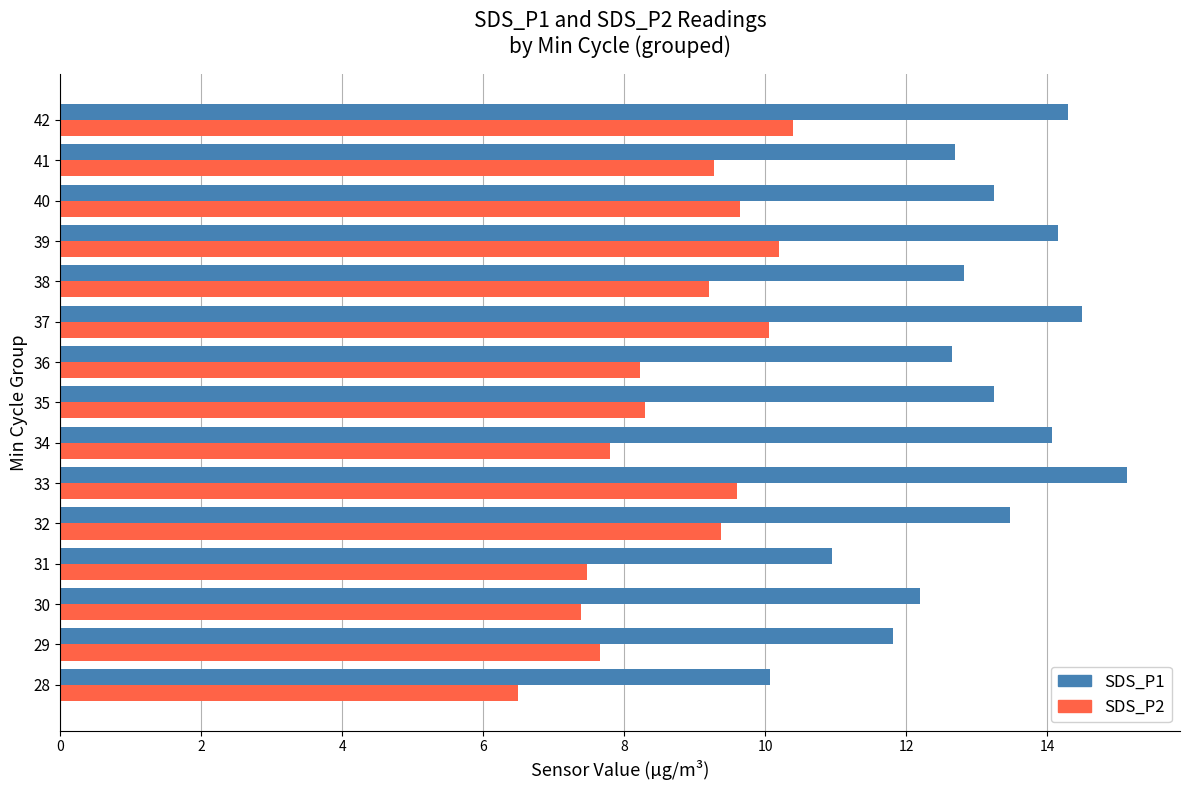

How many values in the SDS_P2 series are below 9?

7